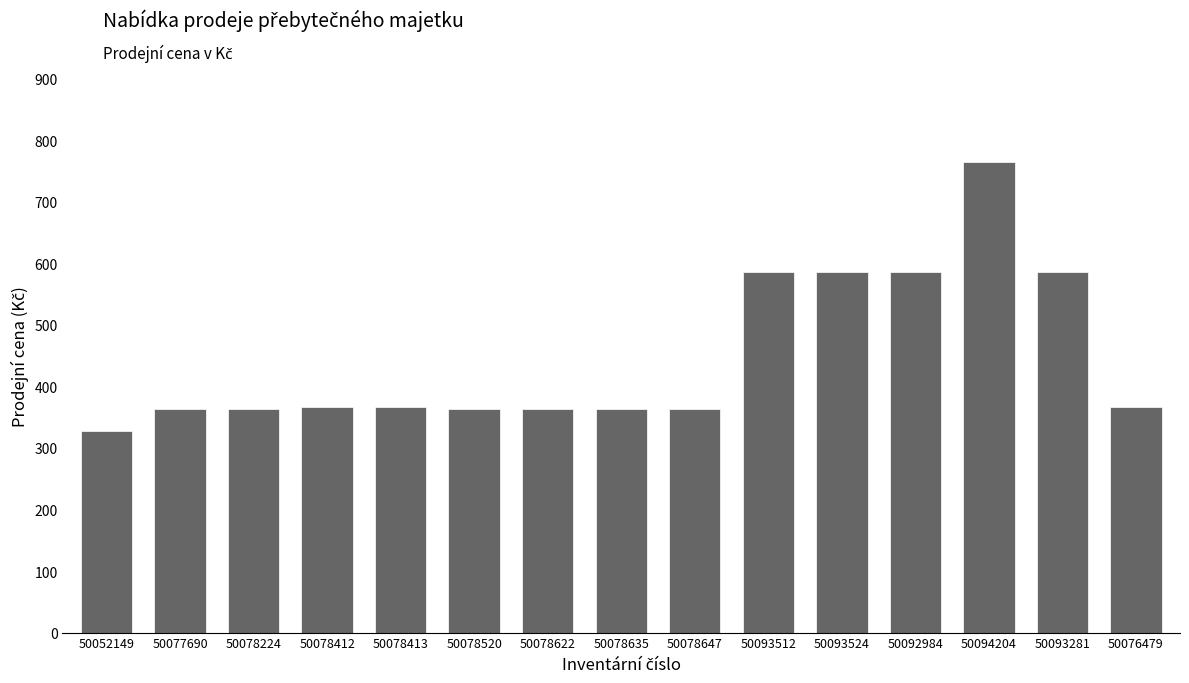

Read the value at 50093512, to the nearest 50.

600